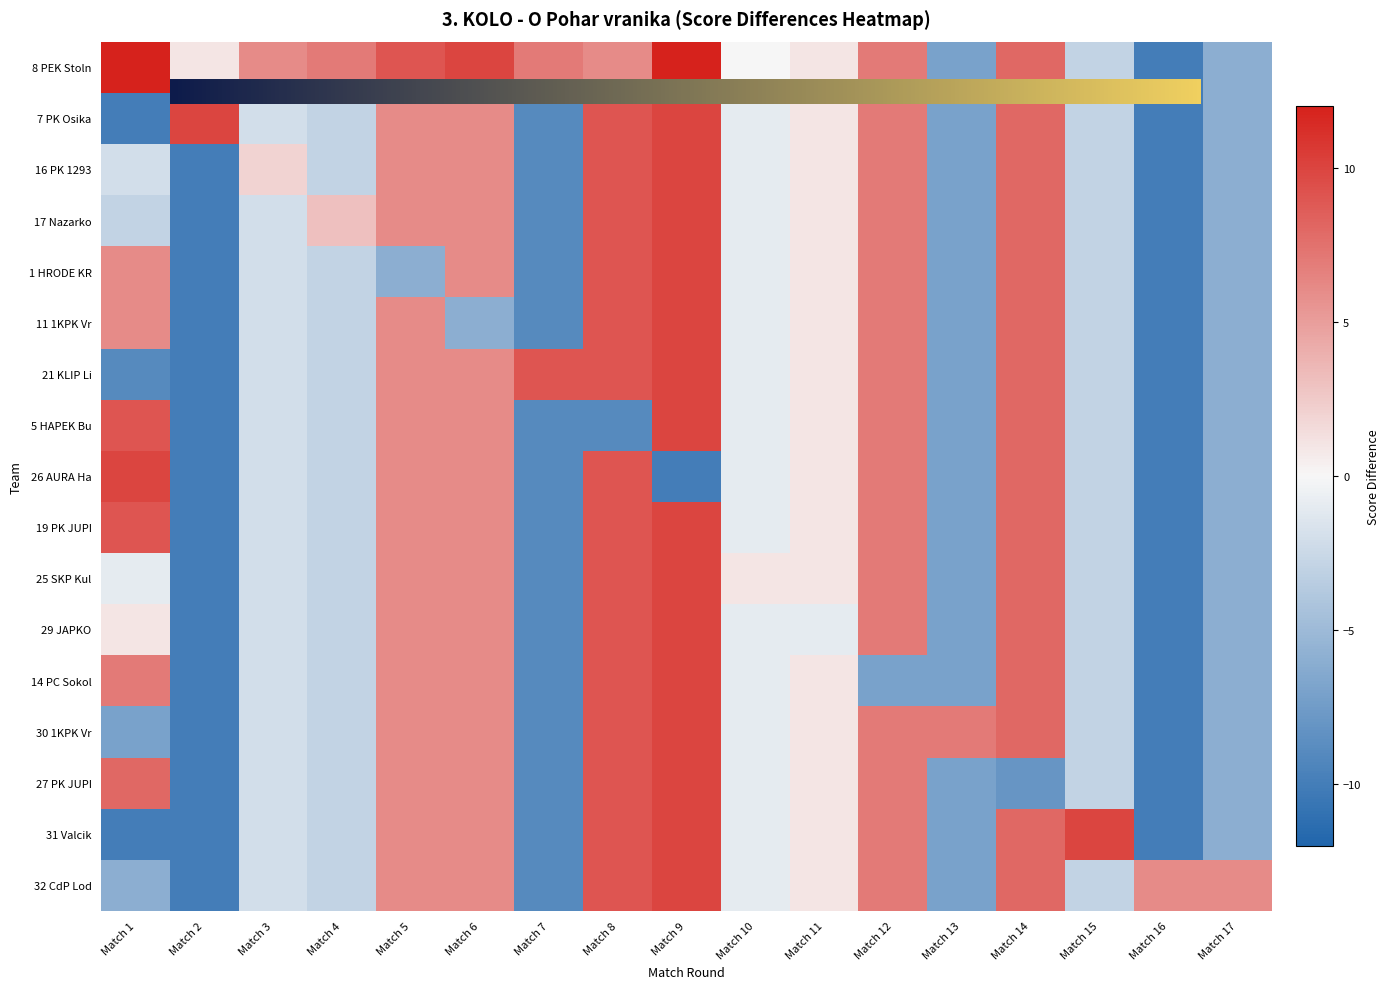

Read the 1 HRODE KR value at Match 12.

7